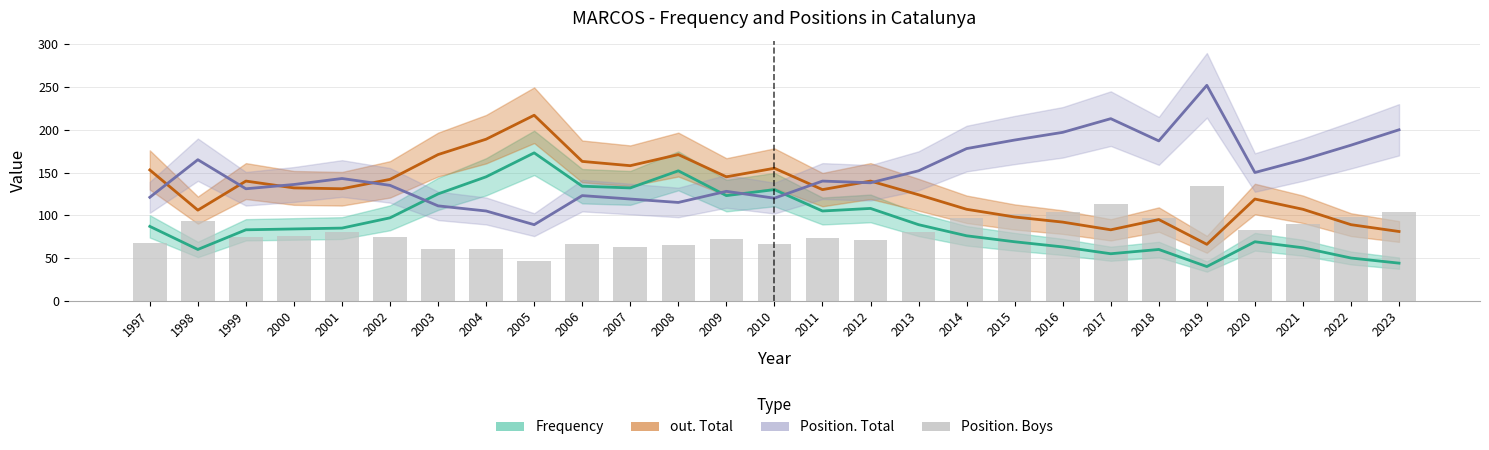

The value of Position. Boys at 2008 is 114. True or false?

False